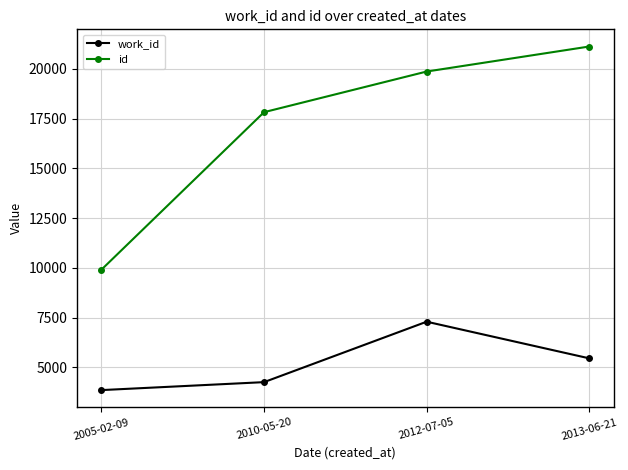

True or false: work_id has more than 2 interior local peaks.

False